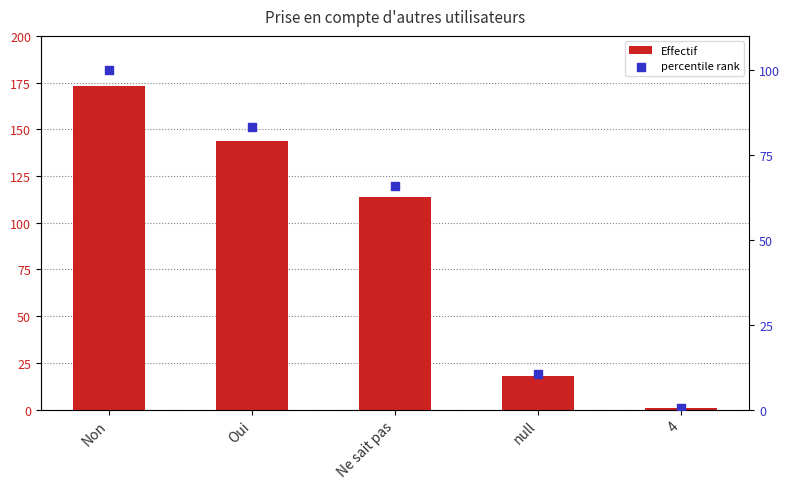

What are all the series names shown in the legend?

Effectif, percentile rank